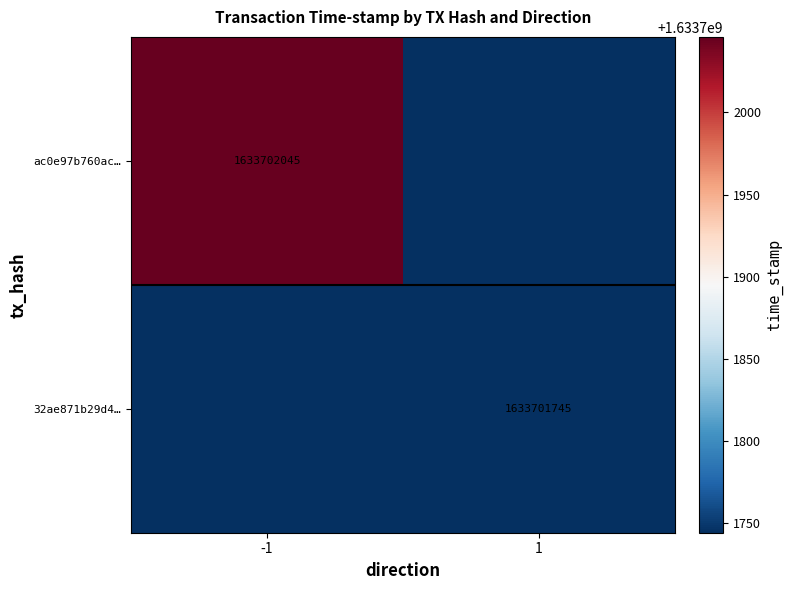

How many categories are shown in the chart?

2